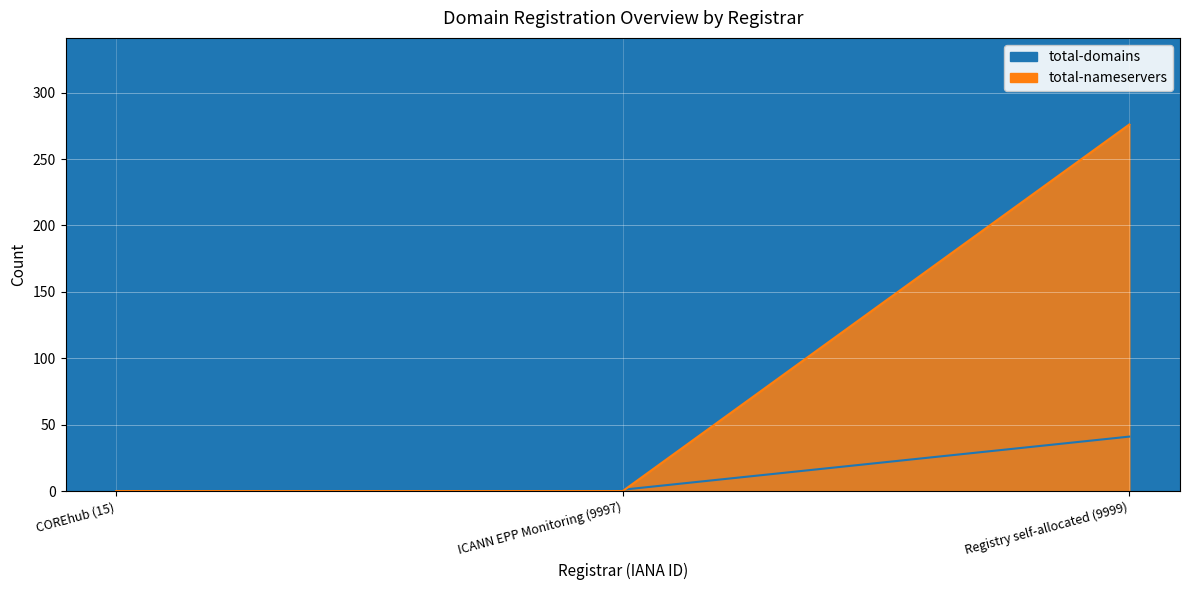

How many positive values does the total-domains series have?

2